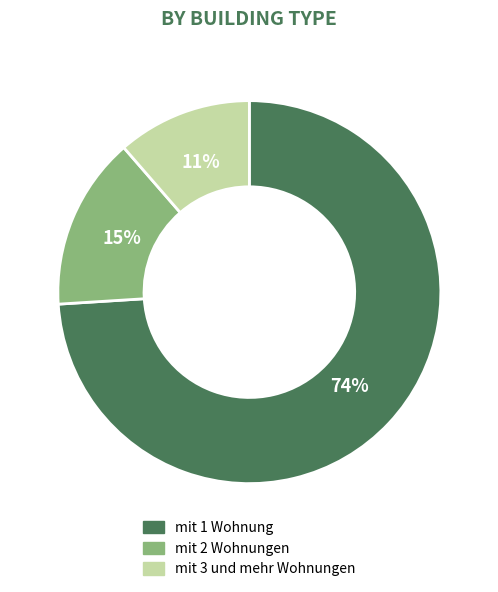

To the nearest percent, what is the difference between the largest and smallest slice percentages?

63%